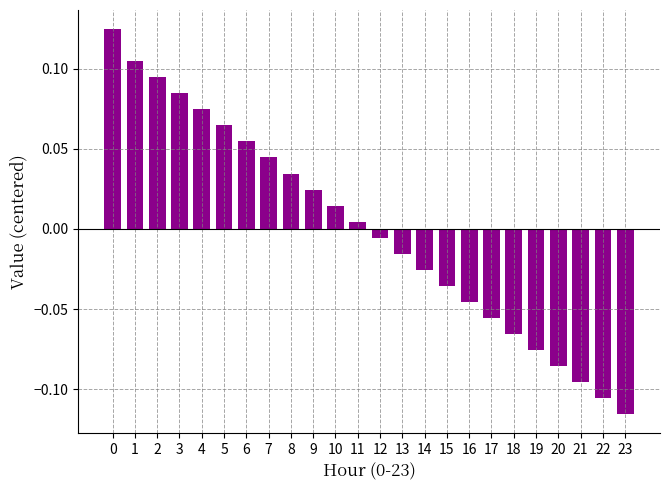

True or false: the data shows -0.2 at 23.

False